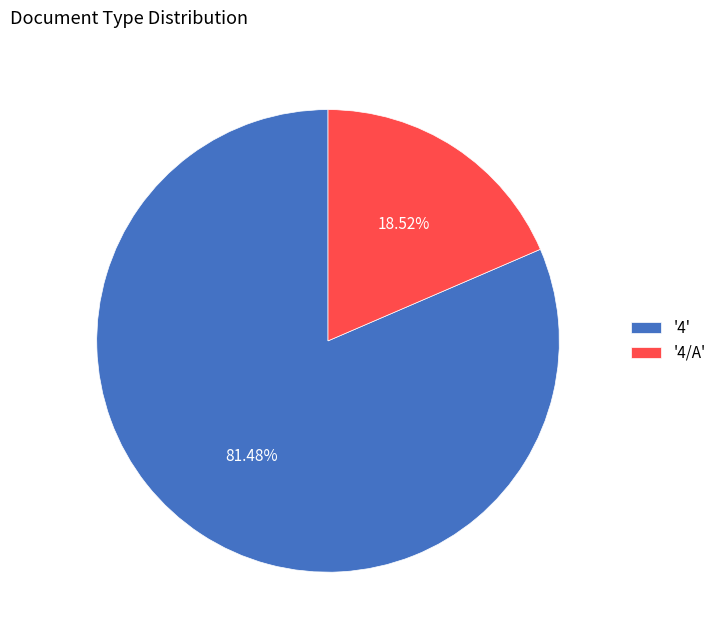

Between '4/A' and '4', which is larger?

'4'